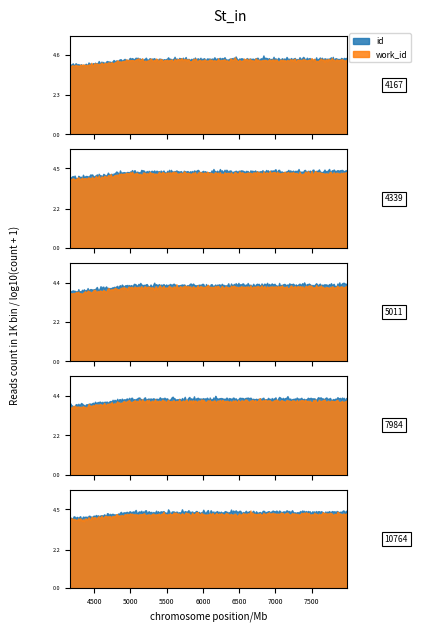

How many lines are shown in the chart?

2